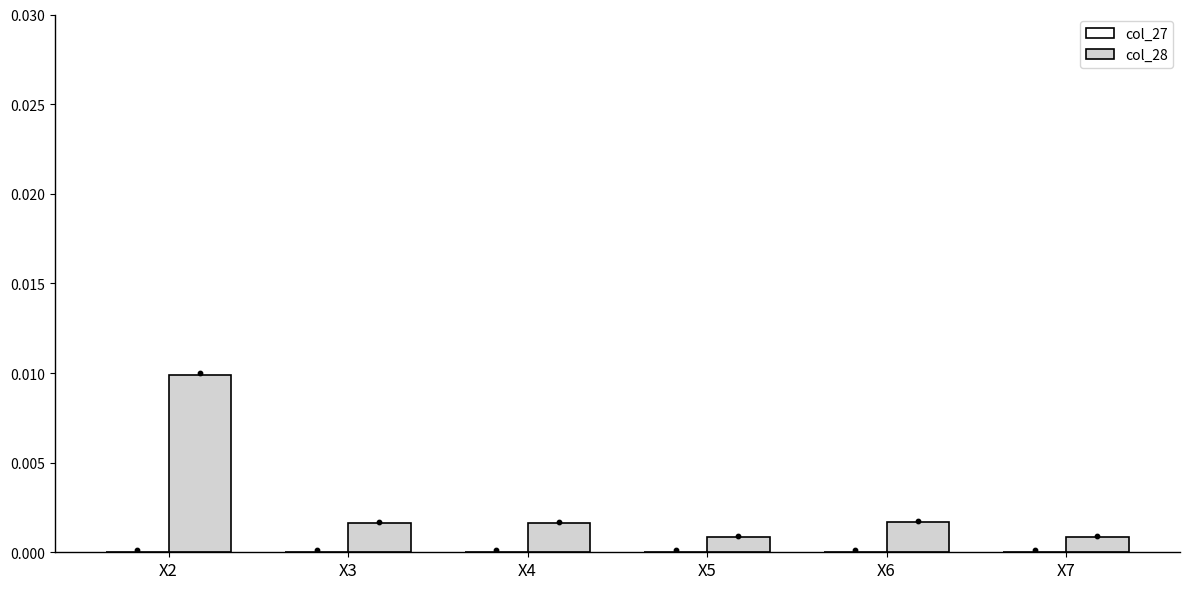

What are all the series names shown in the legend?

col_27, col_28